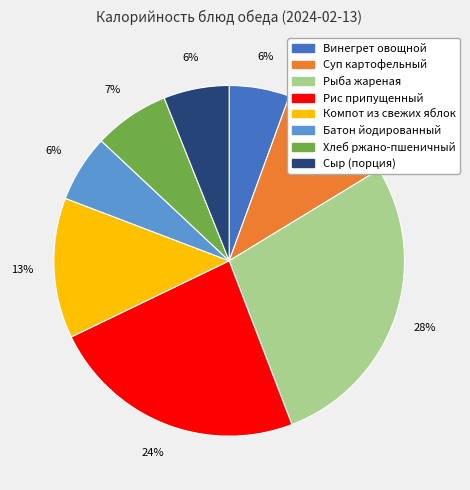

Is there a majority slice in this chart?

No